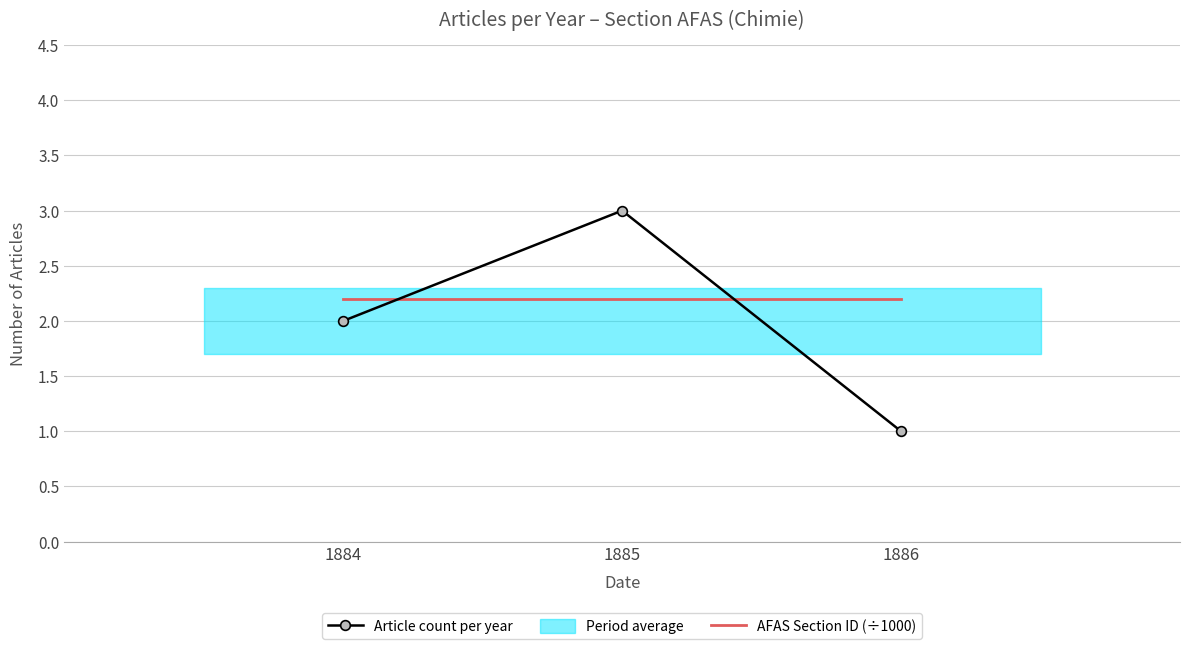

What is the minimum value for AFAS Section ID (÷1000)?

2.2